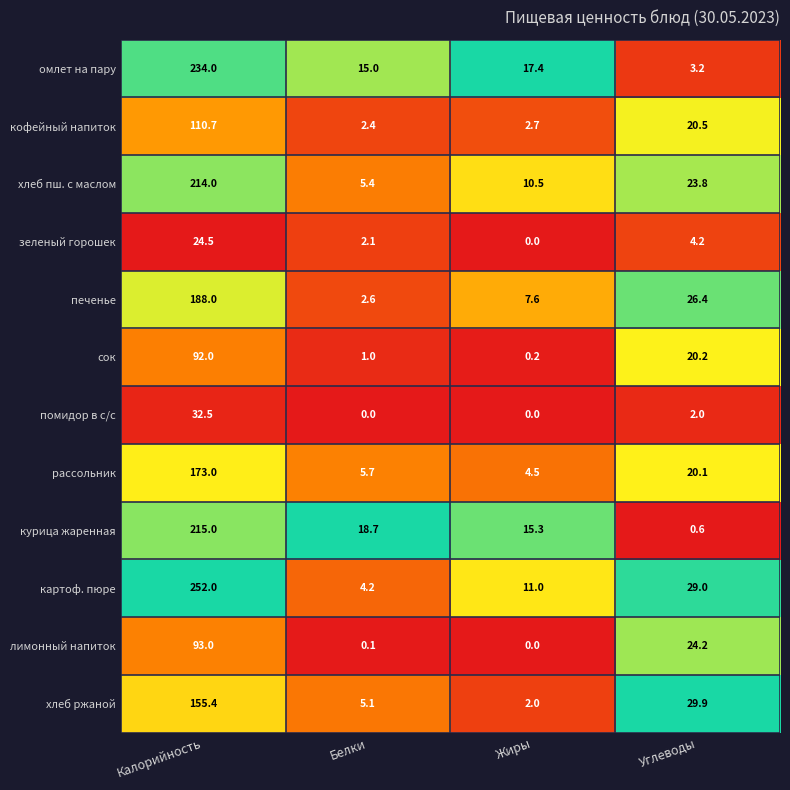

What is the difference between the second highest and second lowest values in the картоф. пюре series?

18.0